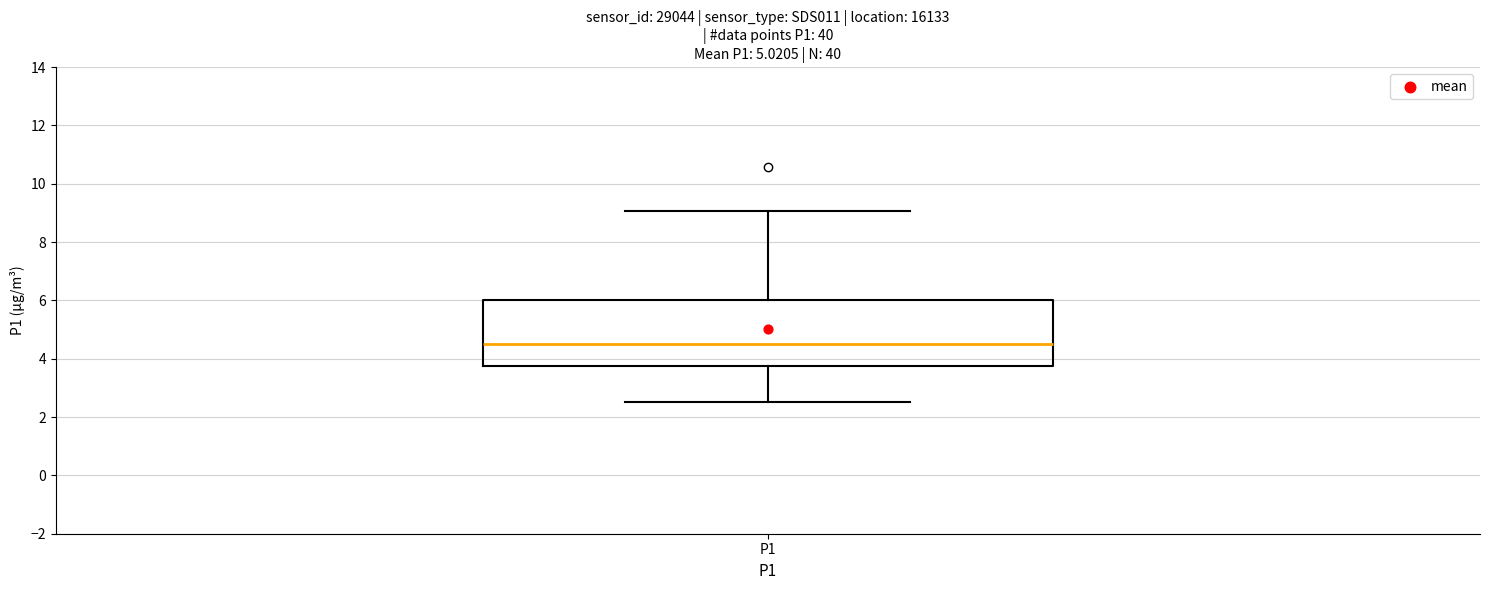

Read this box plot against the y-axis: the position of the median line, the range covered by the box, and the ends of both whiskers. The values are not printed on the chart, so give them approximately, as read against the axis.

median 4.6, box 3.8 to 6.0, whiskers 2.6 to 9.0